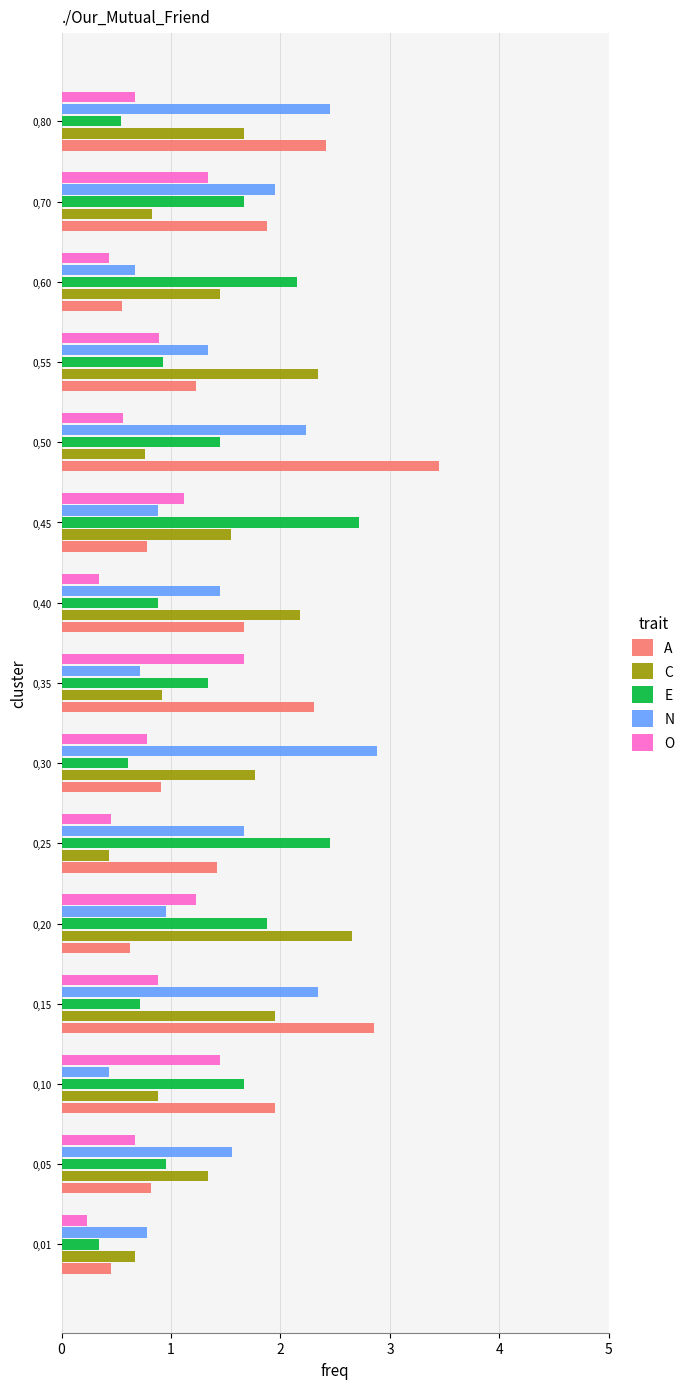

What is the difference between the highest and lowest values at 0,40?

1.8